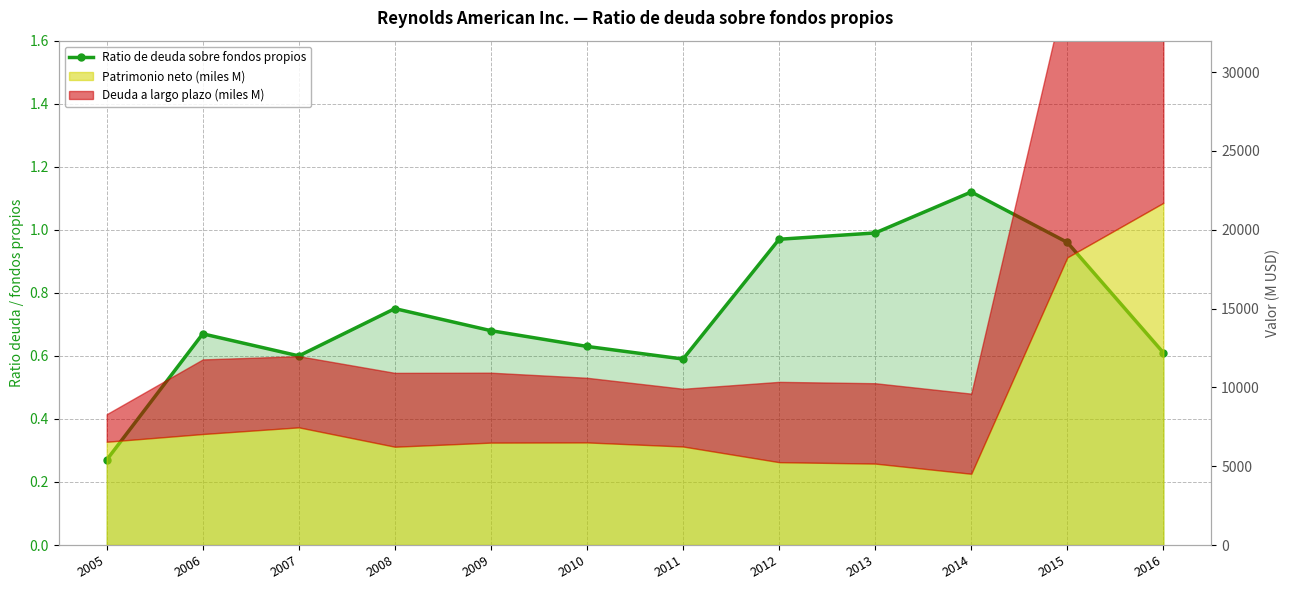

What is the difference between the values at 2009 and 2005?

0.4